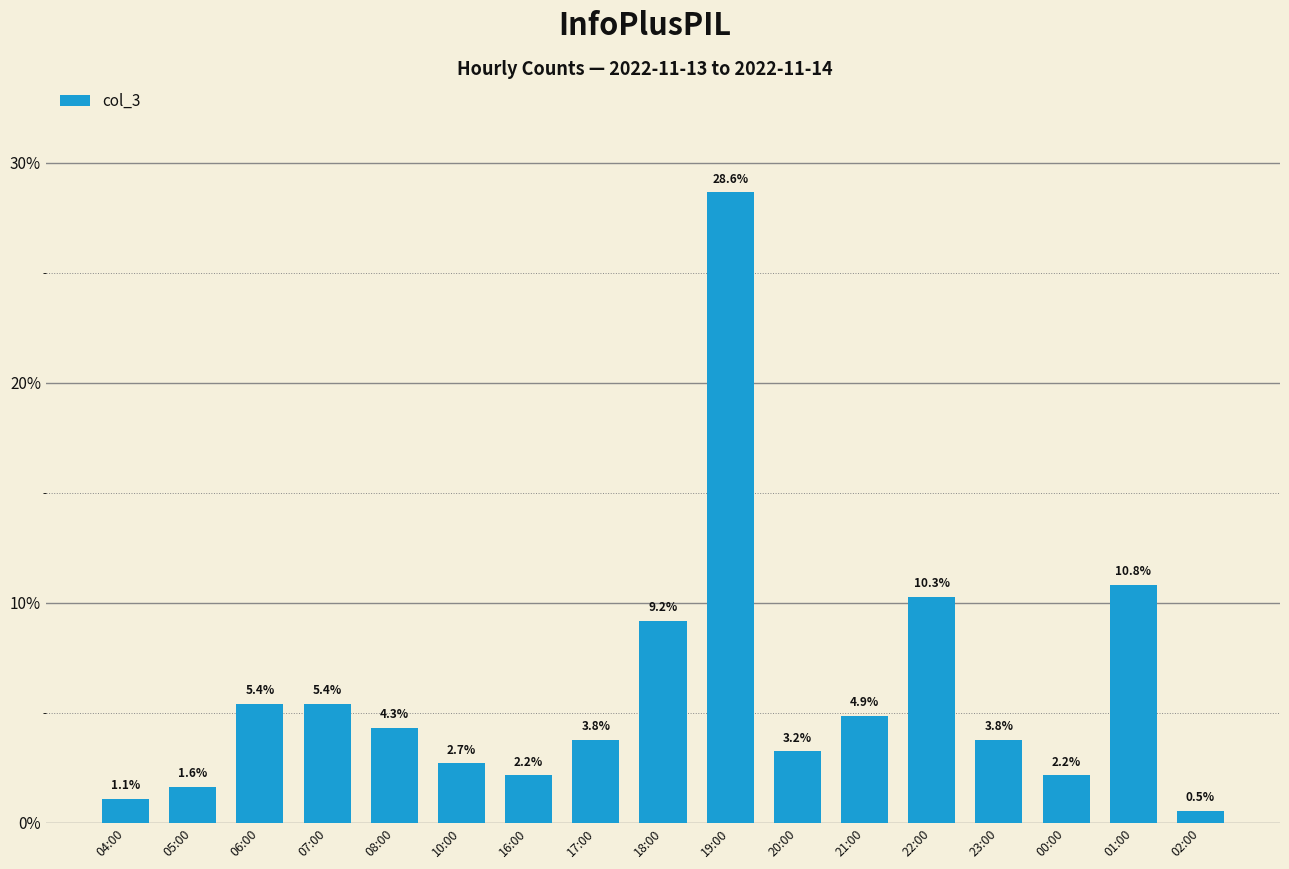

Are the bars grouped side by side (vs. stacked)?

No